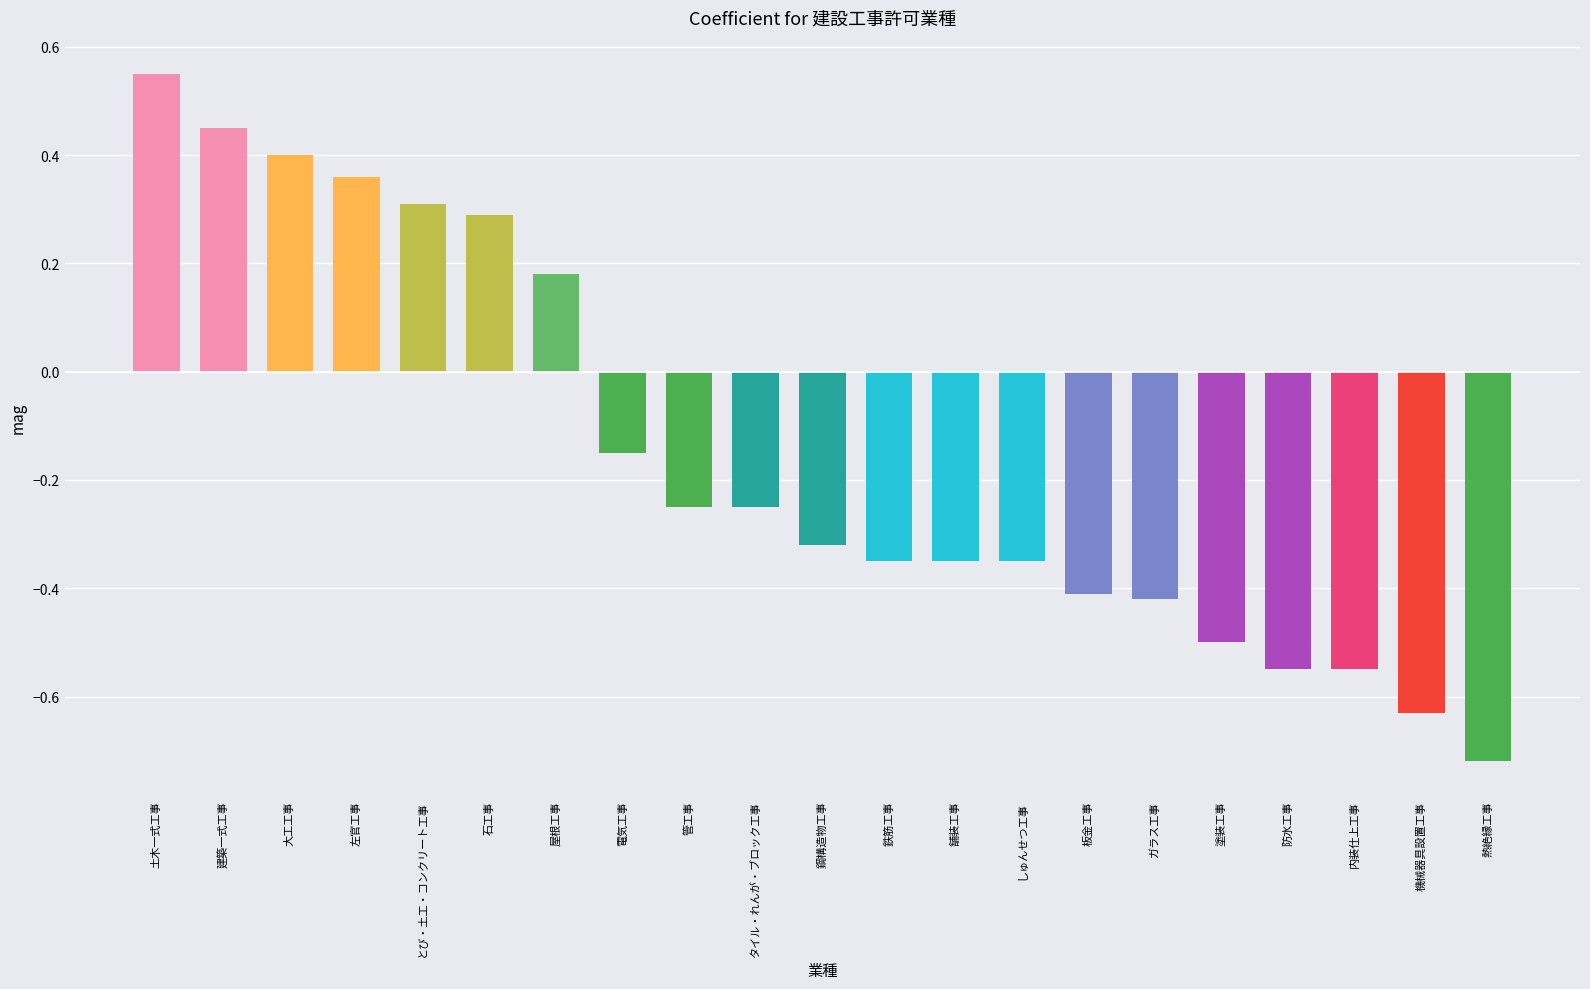

Does the chart contain any negative values?

Yes